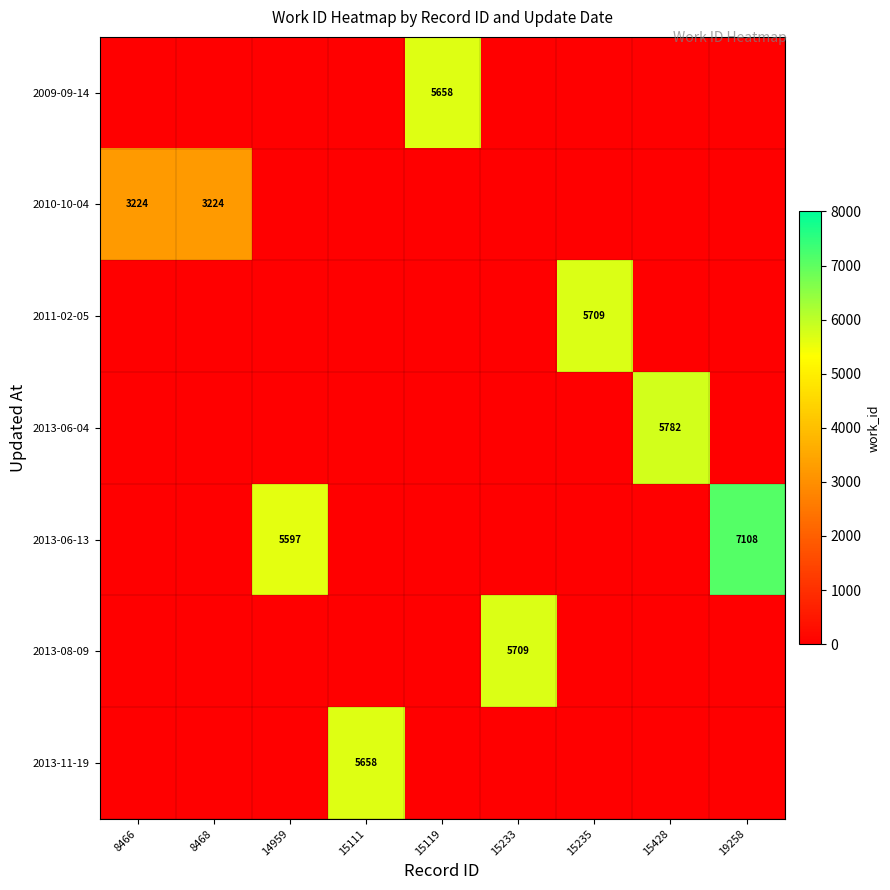

The value of 2010-10-04 at 8466 is 3224. True or false?

True